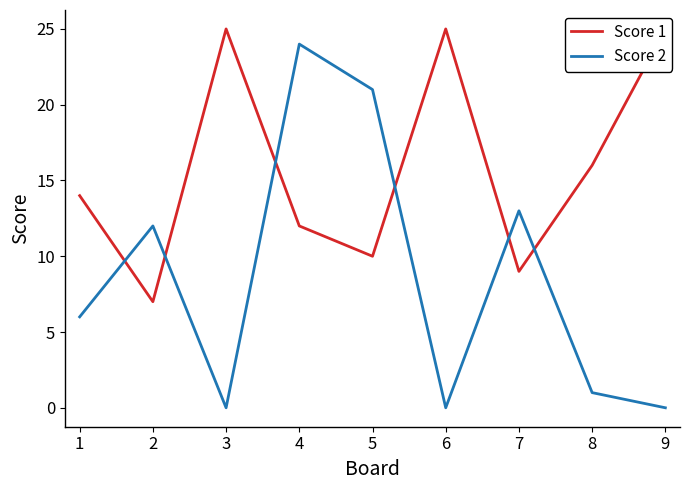

Rank the series by their average value, from highest to lowest.

Score 1, Score 2